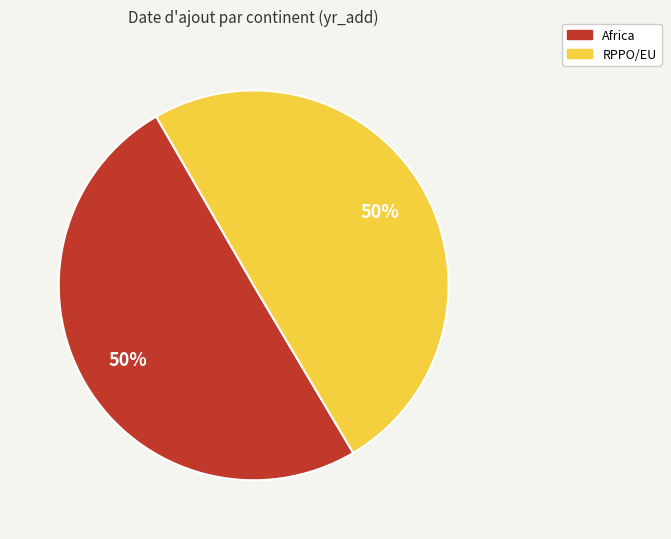

True or false: RPPO/EU accounts for 55% of the total.

False